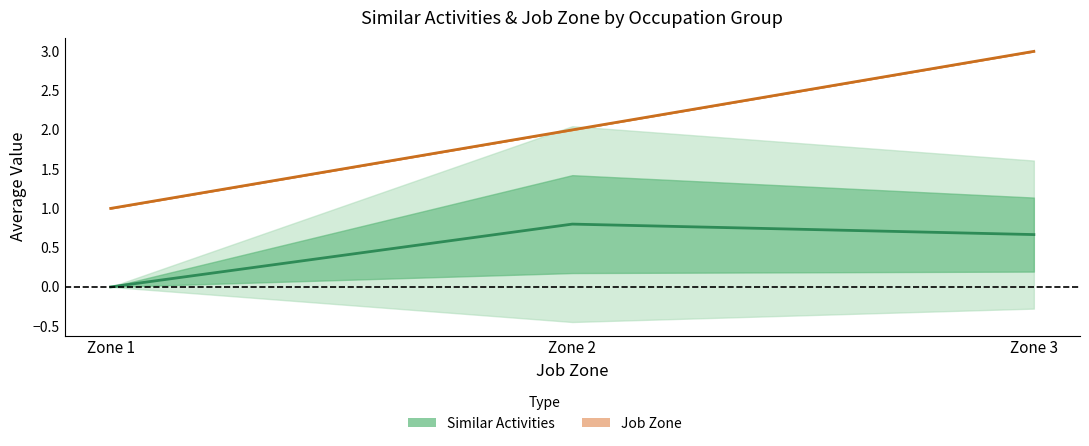

Between Zone 2 and Zone 3, which series saw the biggest shift?

Job Zone (mean)